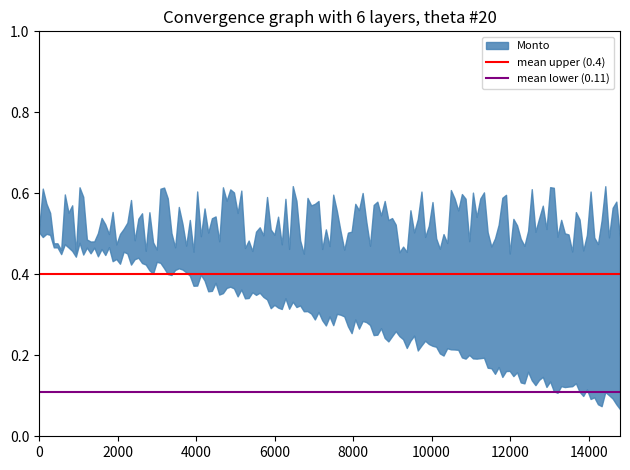

What is the lowest value of the mean upper (0.4) series?

0.4